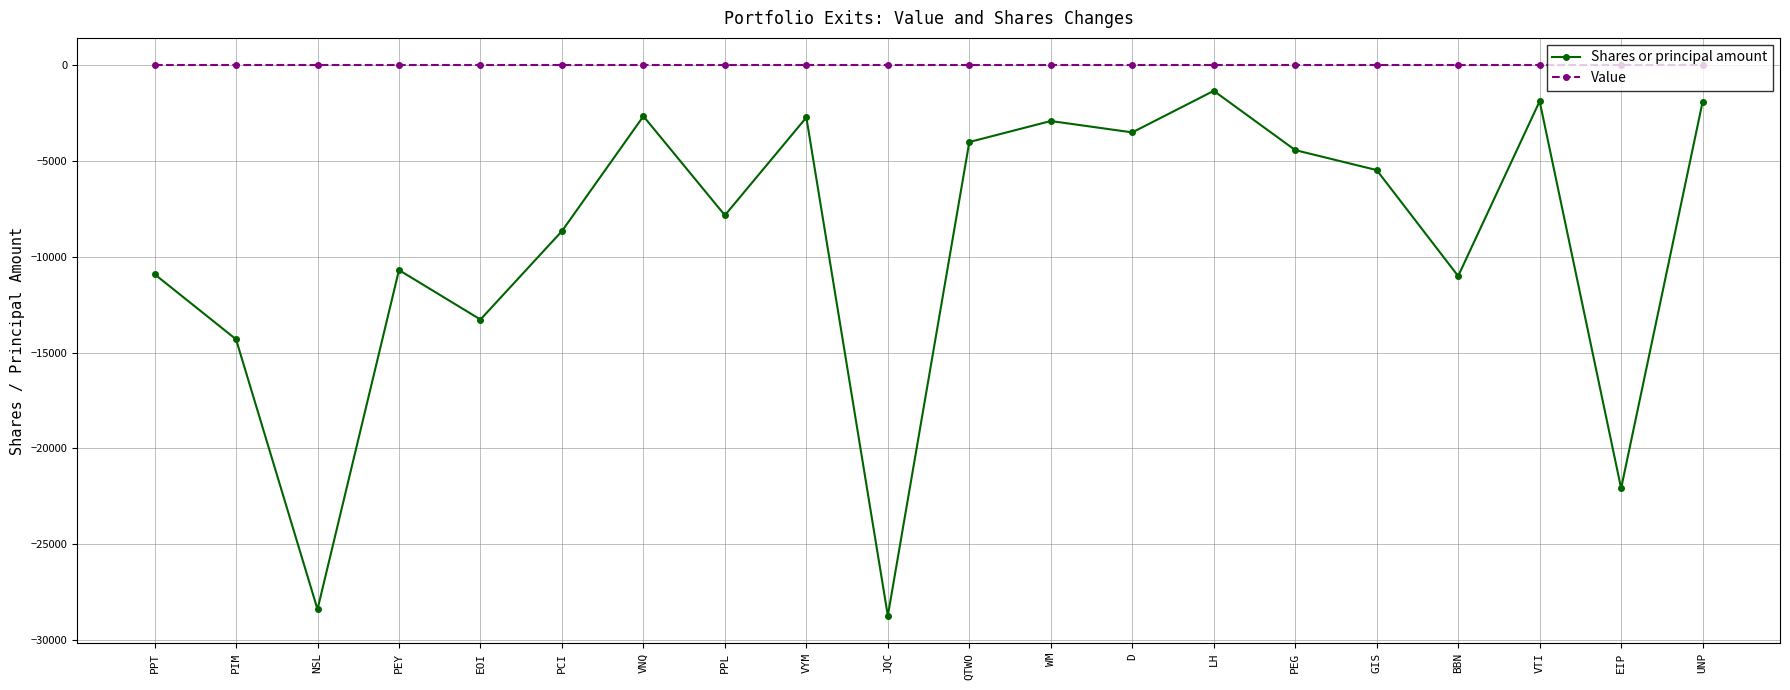

What is the total value across all series at BBN?

-11000